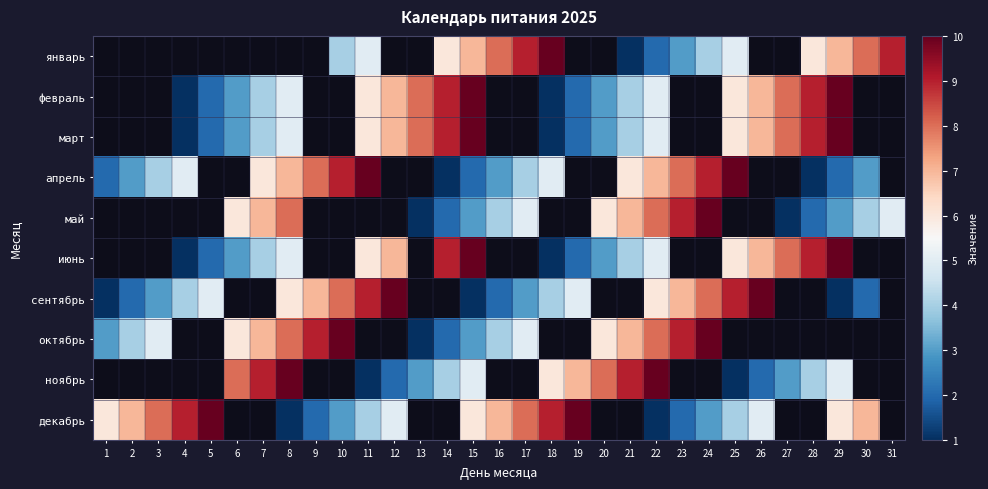

Between 2 and 15, which is larger?

15